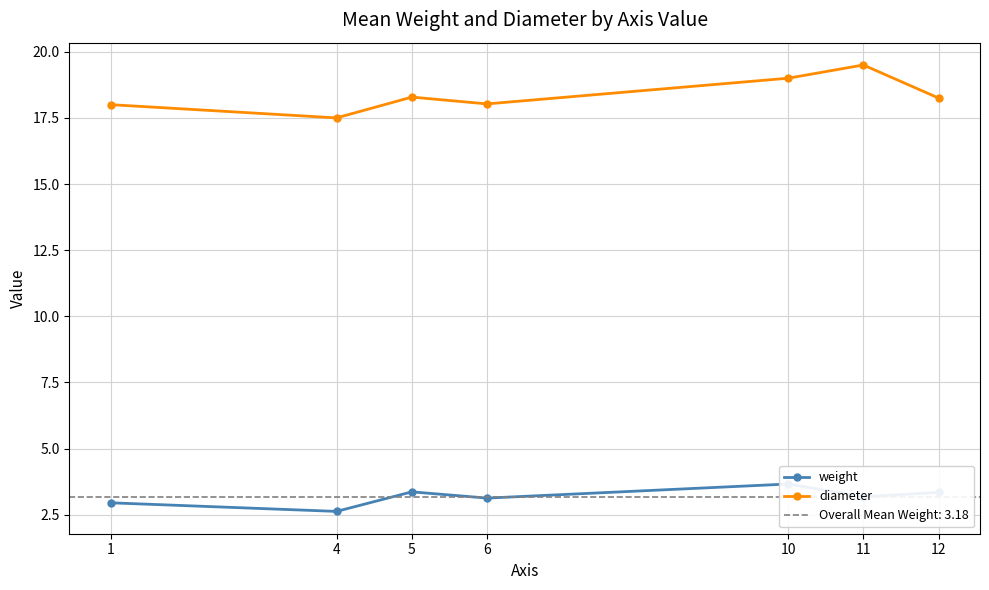

How many distinct data groups are displayed?

2